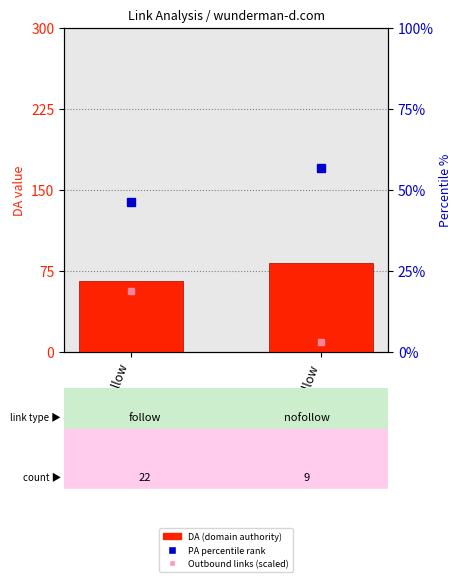

What is the minimum value for DA?

65.5